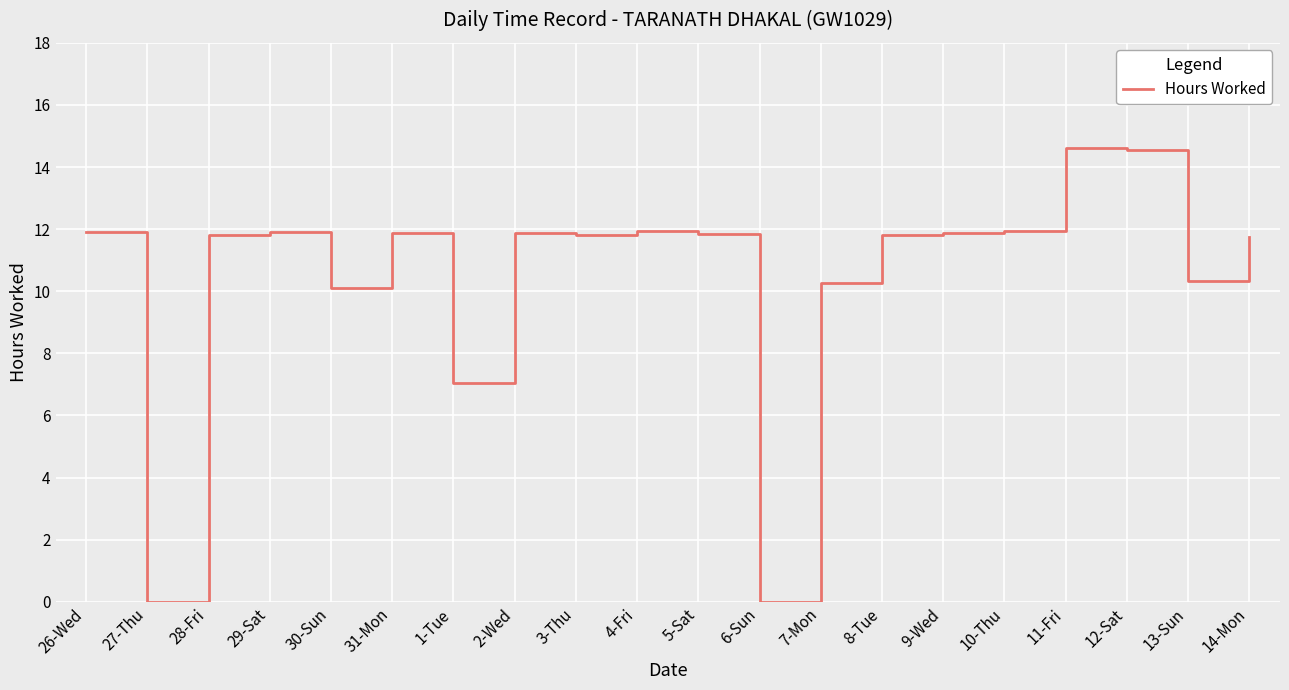

What is the maximum value shown in the chart?

14.6